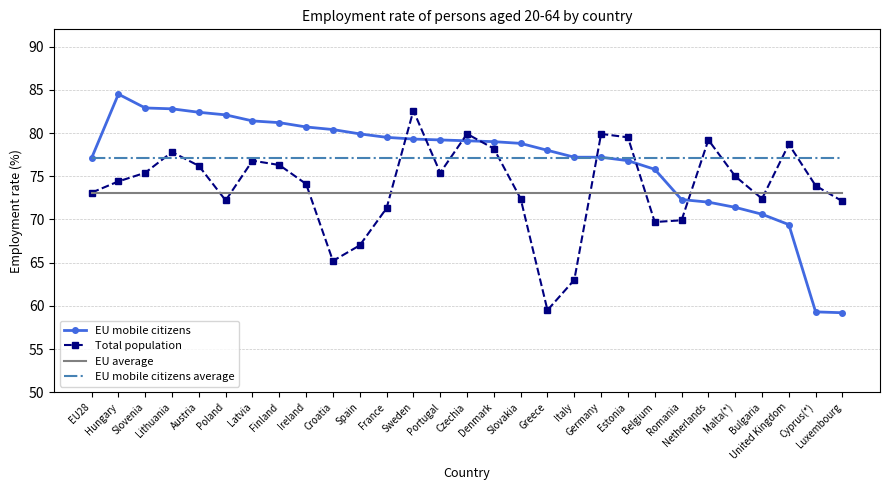

What value does the EU mobile citizens series have at Croatia?

80.4